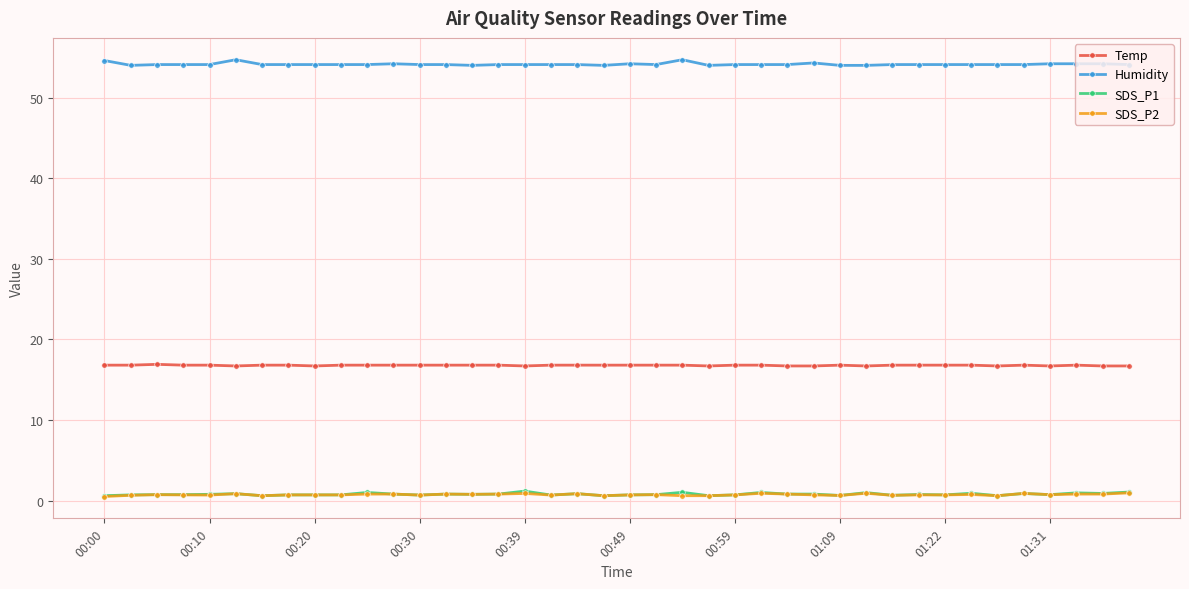

At how many categories does at least one series exceed 41?

40